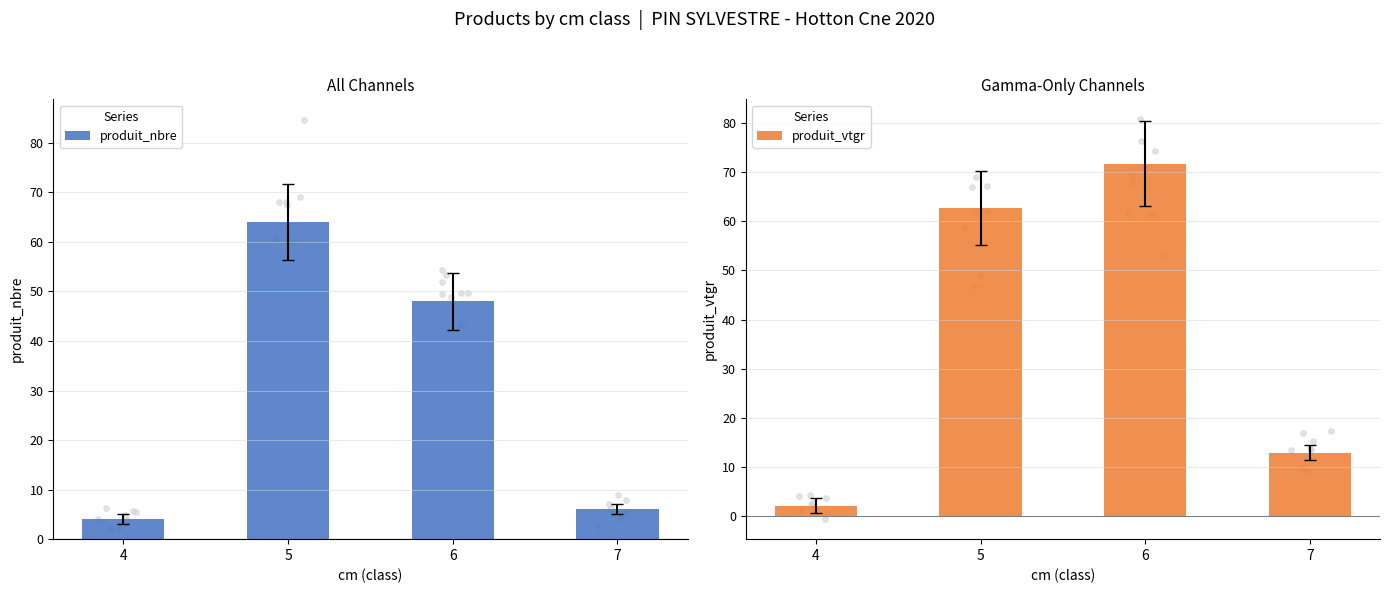

Which series reaches the maximum Y coordinate?

produit_vtgr